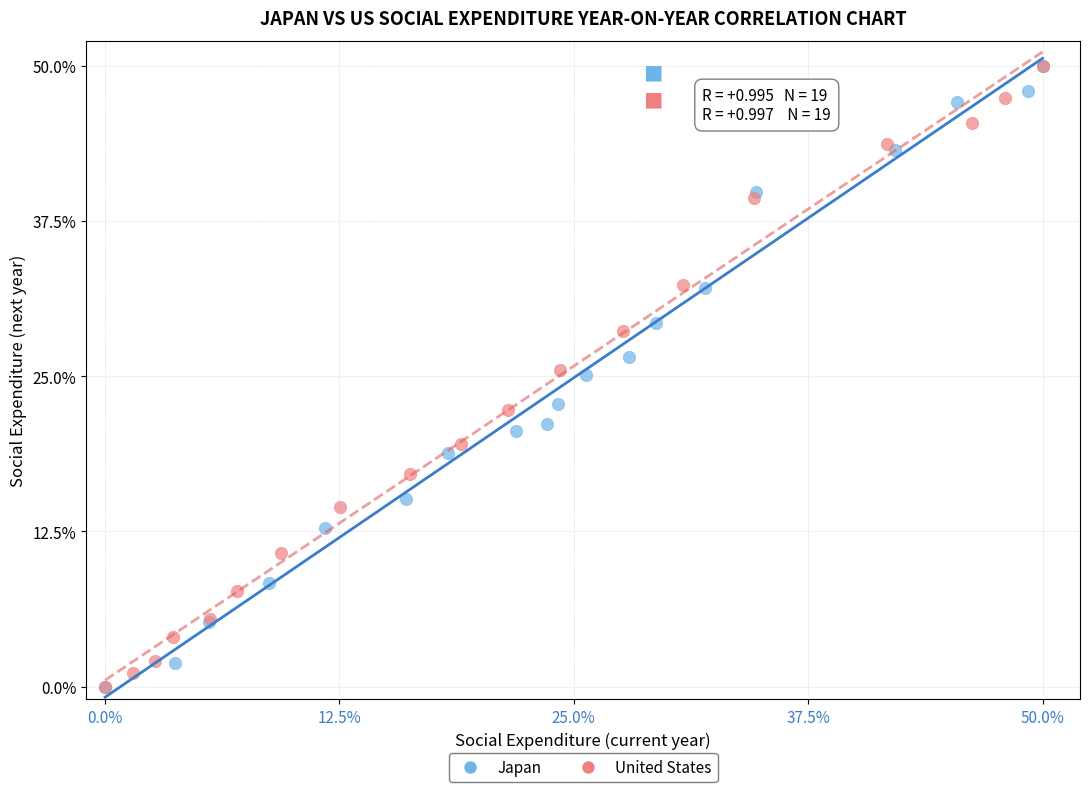

What are all the series names shown in the legend?

Japan, United States